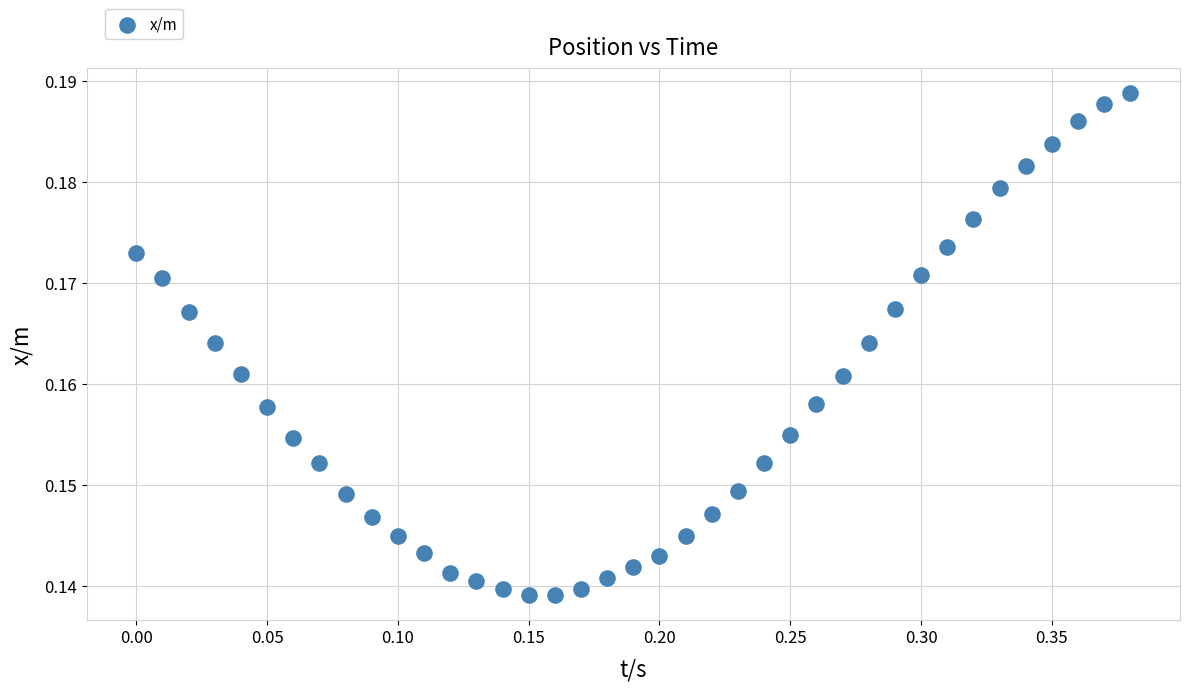

What is the range of X values (max minus min)?

0.4